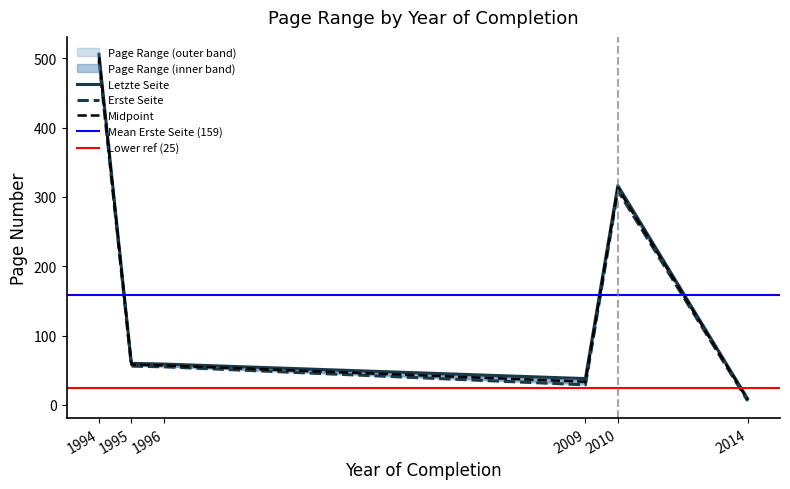

What is the difference between the highest and lowest values at 2010?

7